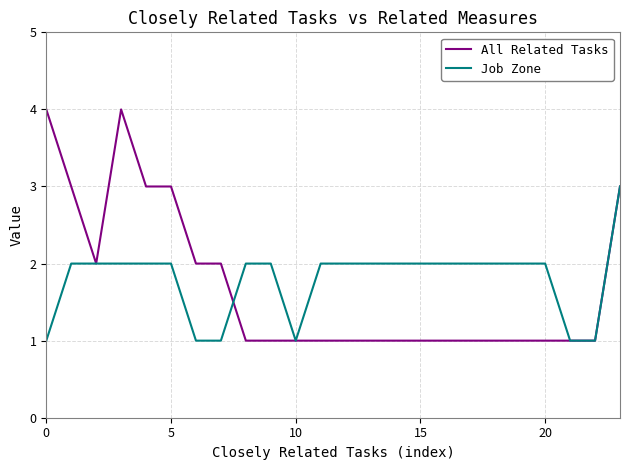

Is this an area chart (filled region under the line)?

No